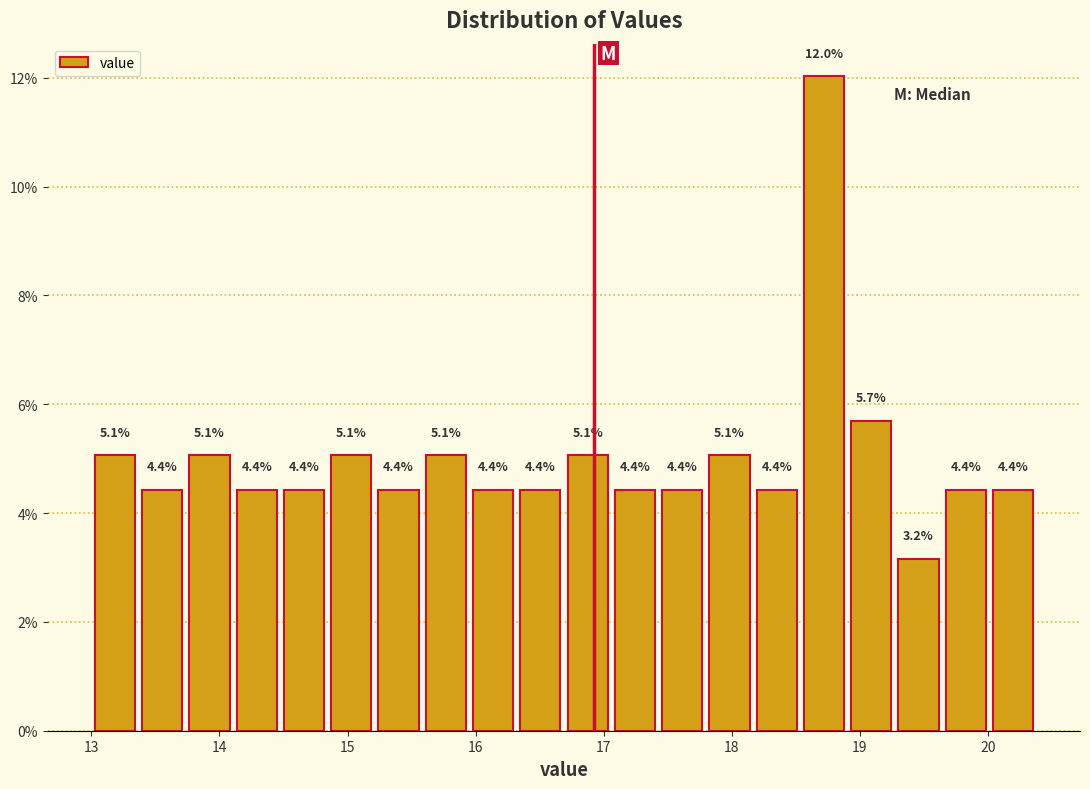

Read against the x-axis, roughly where is the centre of the tallest bar?

18.7